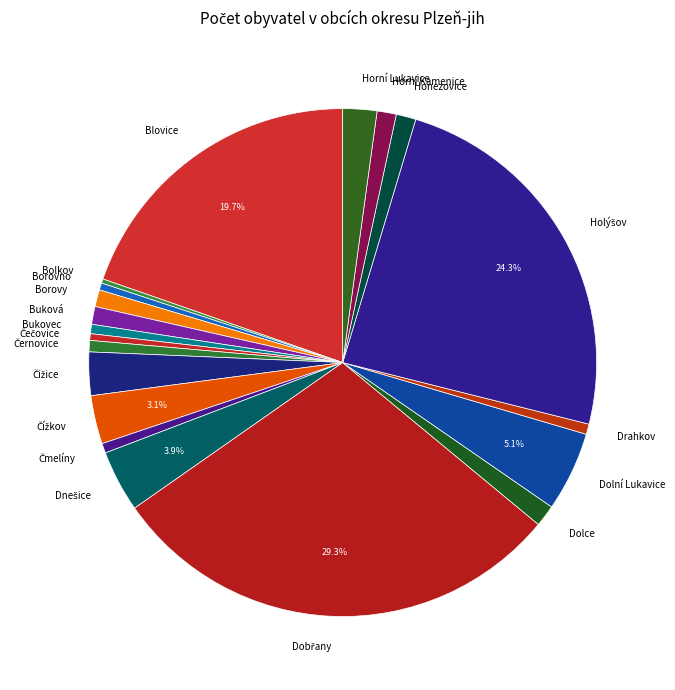

Does any single category account for the majority?

No